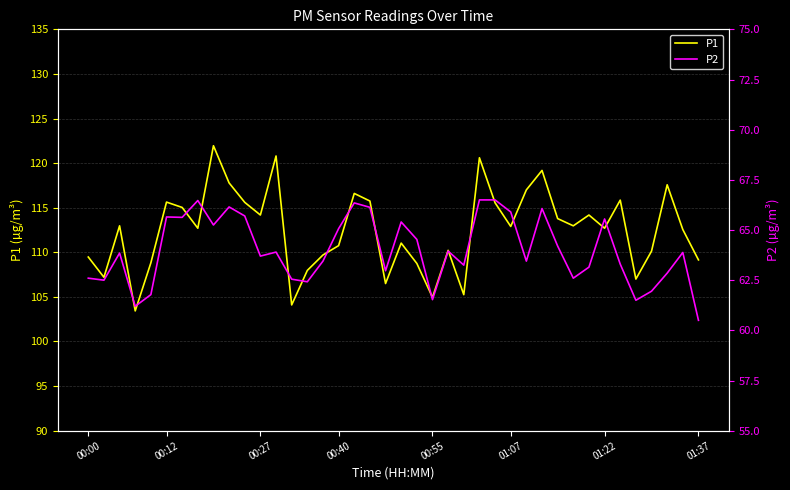

Does the chart display data point markers on the line(s)?

No